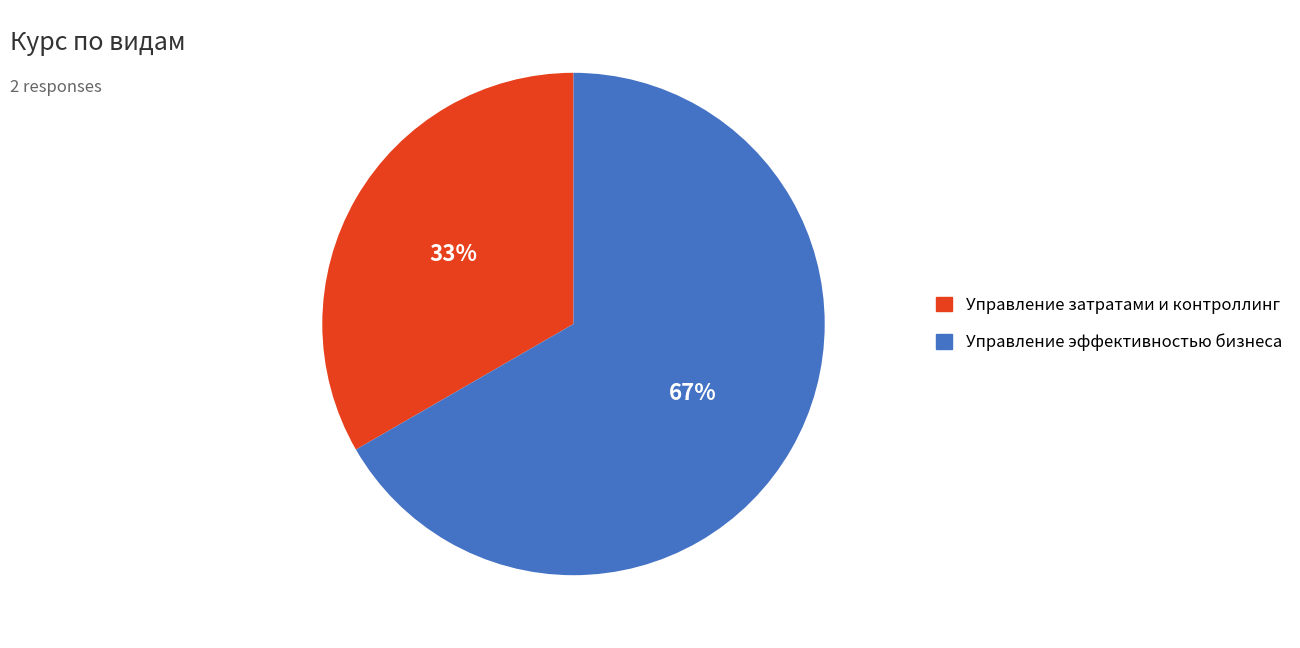

How many segments does this pie chart have?

2